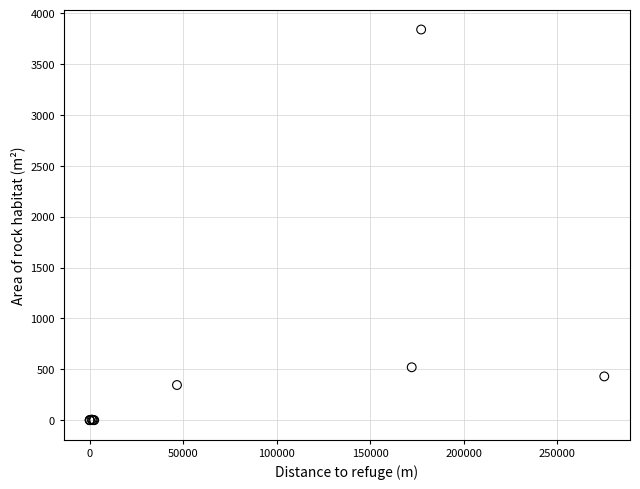

What Y value in the scatter plot is closest to 1920?

519.7